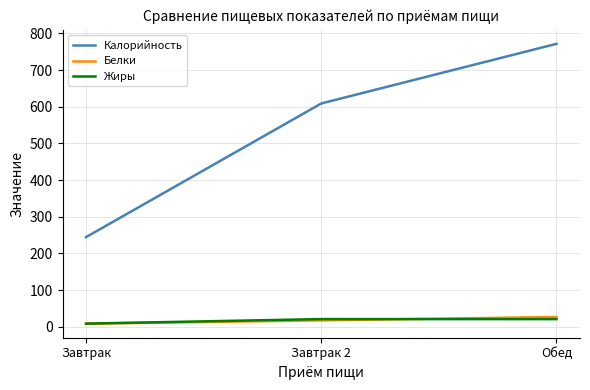

Which series has the widest spread of values?

Калорийность